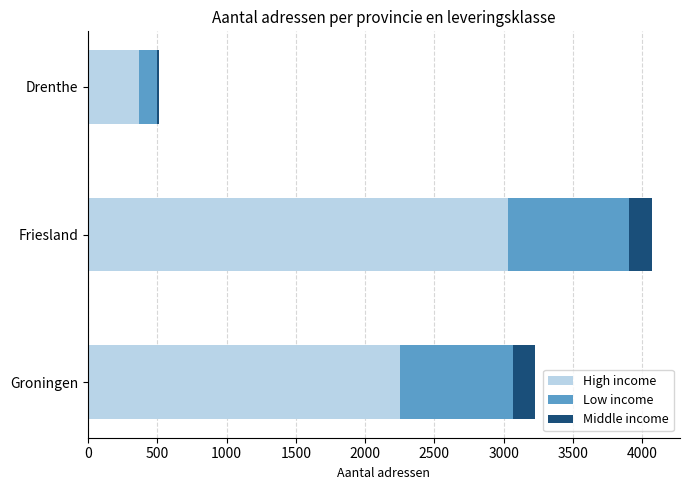

Count the number of data series in this chart.

3